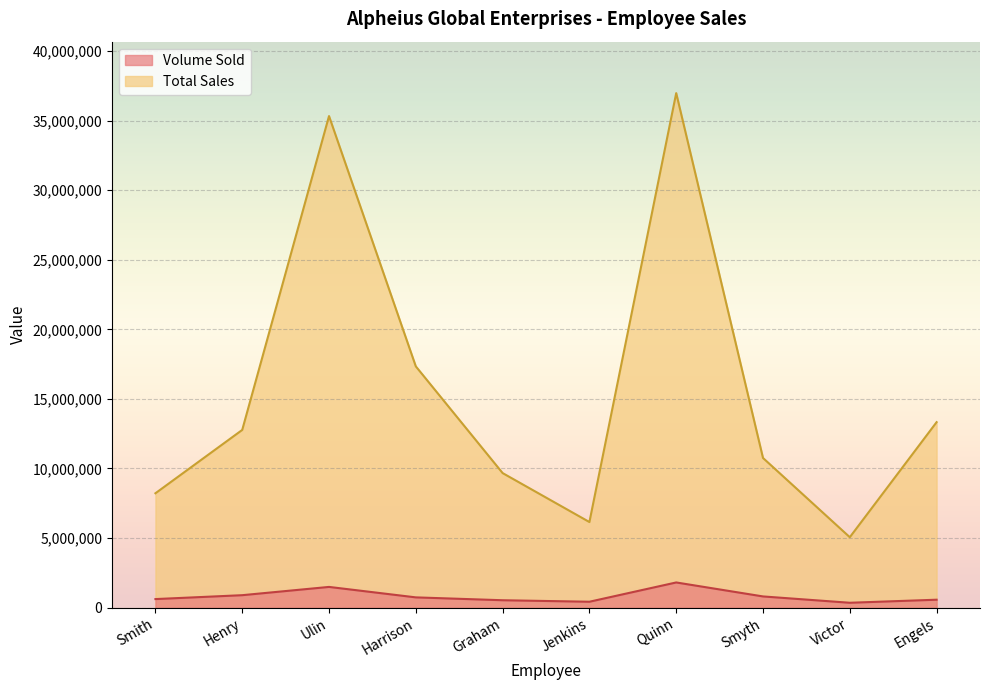

The value of Total Sales at Henry is 12771833. True or false?

True